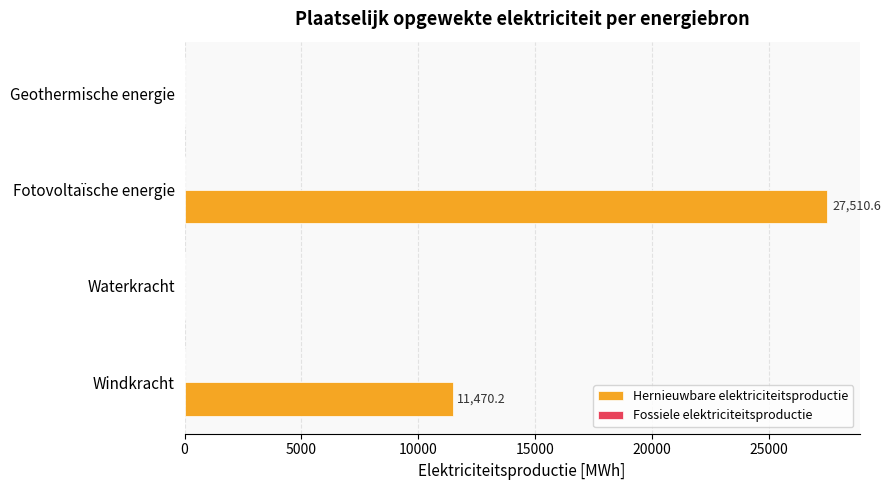

Reading bottom to top, what are all the values shown in this chart?

Windkracht=11470.2	Waterkracht=0.0	Fotovoltaïsche energie=27510.6	Geothermische energie=0.0